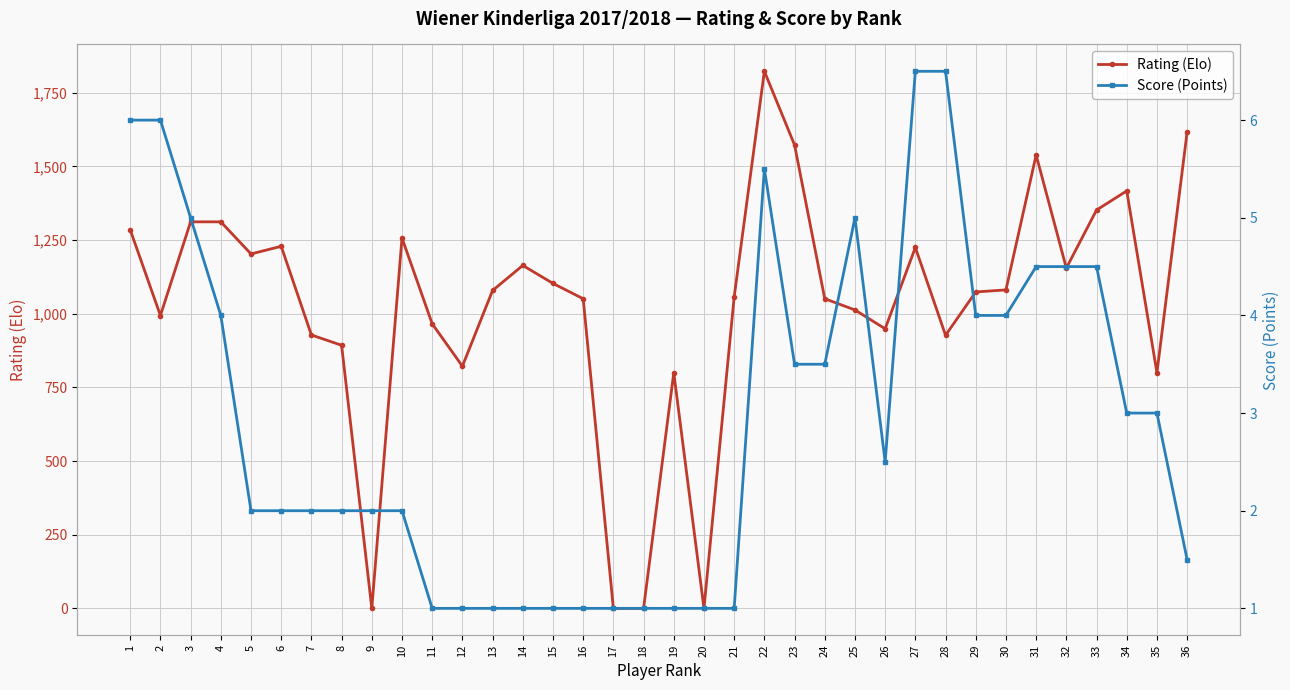

What is the difference between the maximum and minimum values in the Score (Points) series?

5.5